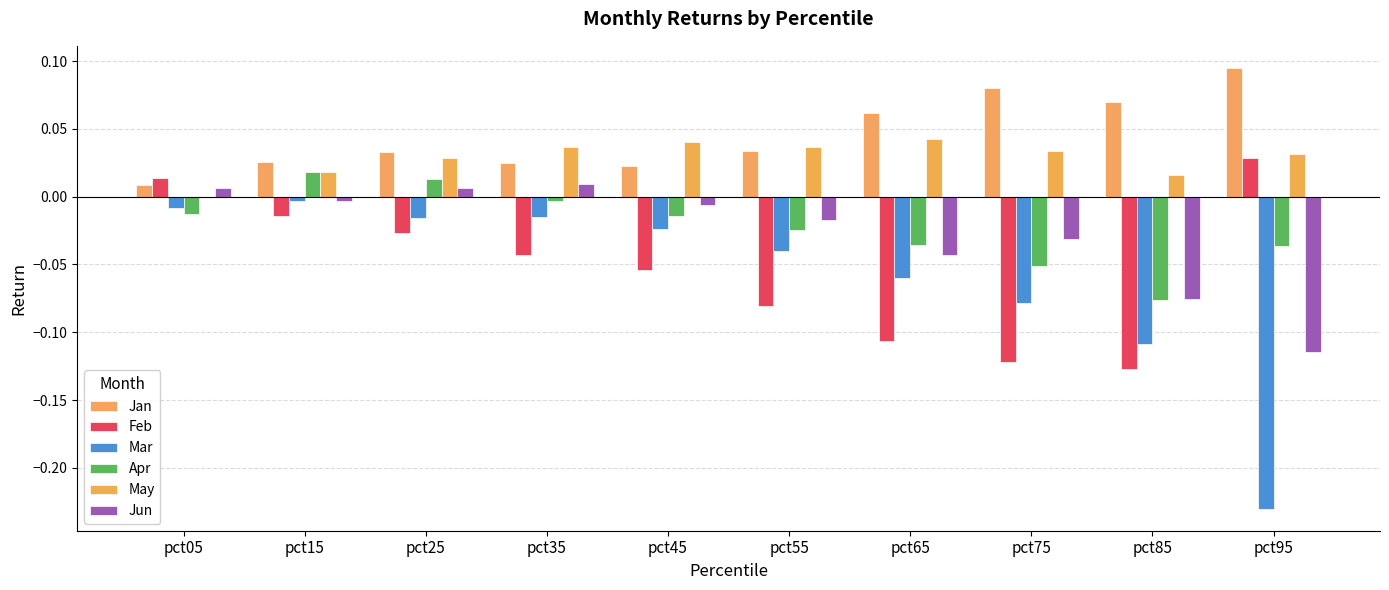

Are the bars horizontal?

No